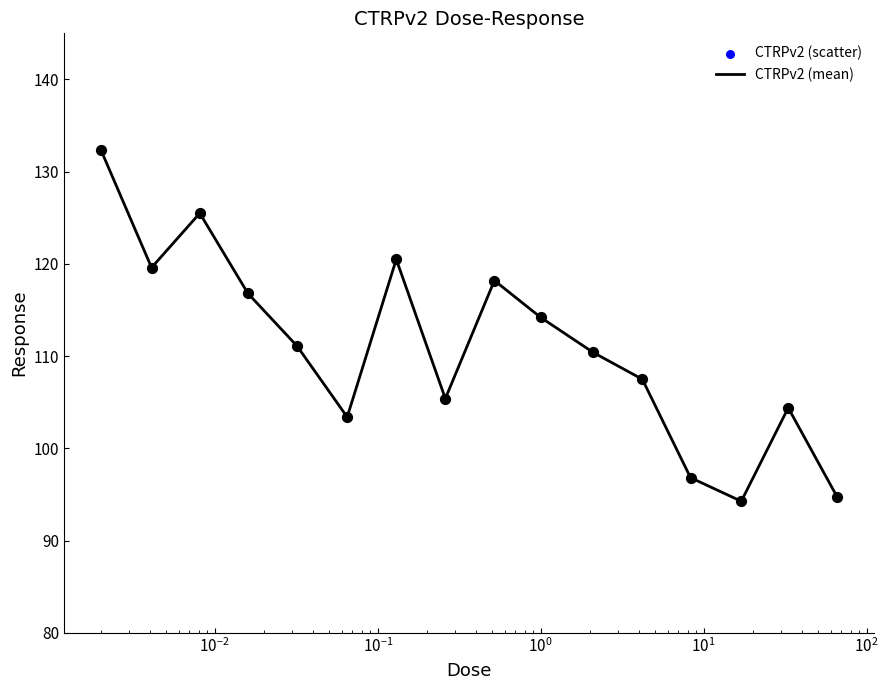

What is the difference between the maximum and minimum values?

38.1